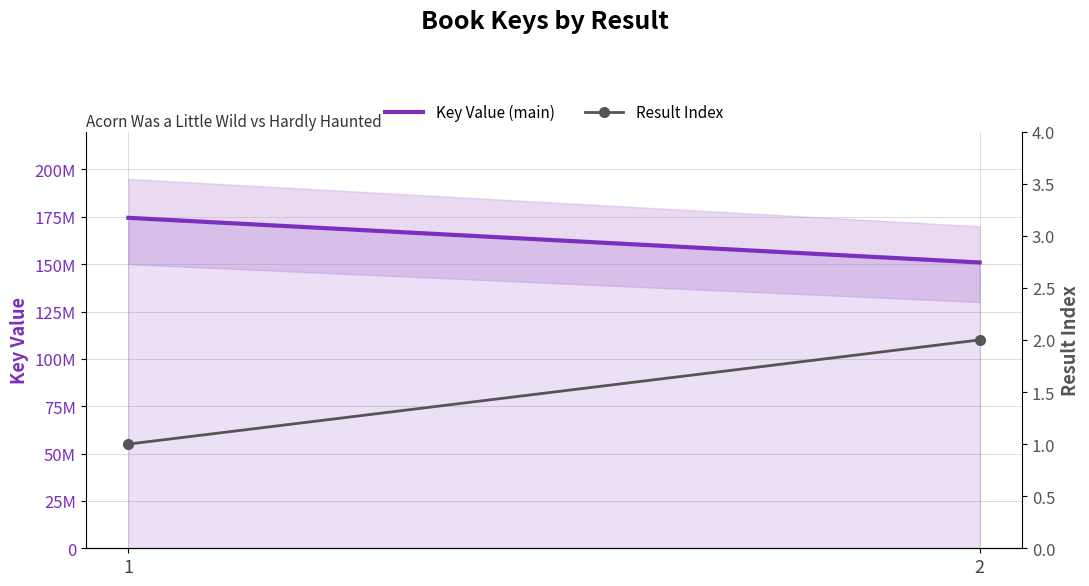

The value of Result Index at 2 is 2. True or false?

True